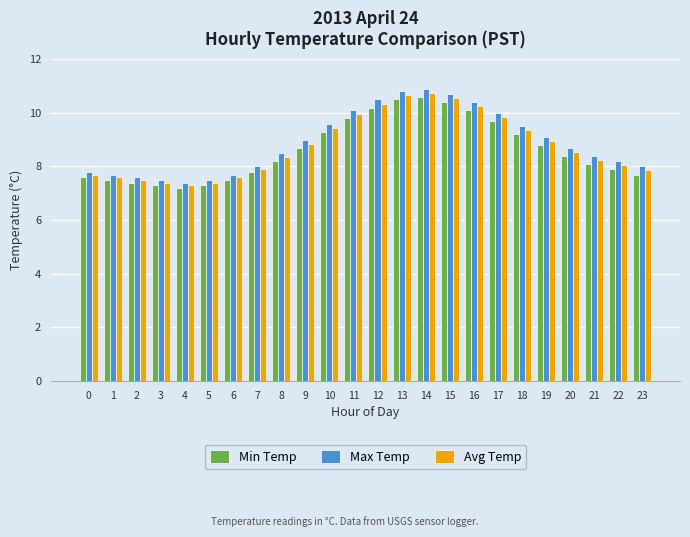

What is the difference between the highest and lowest values at 22?

0.3